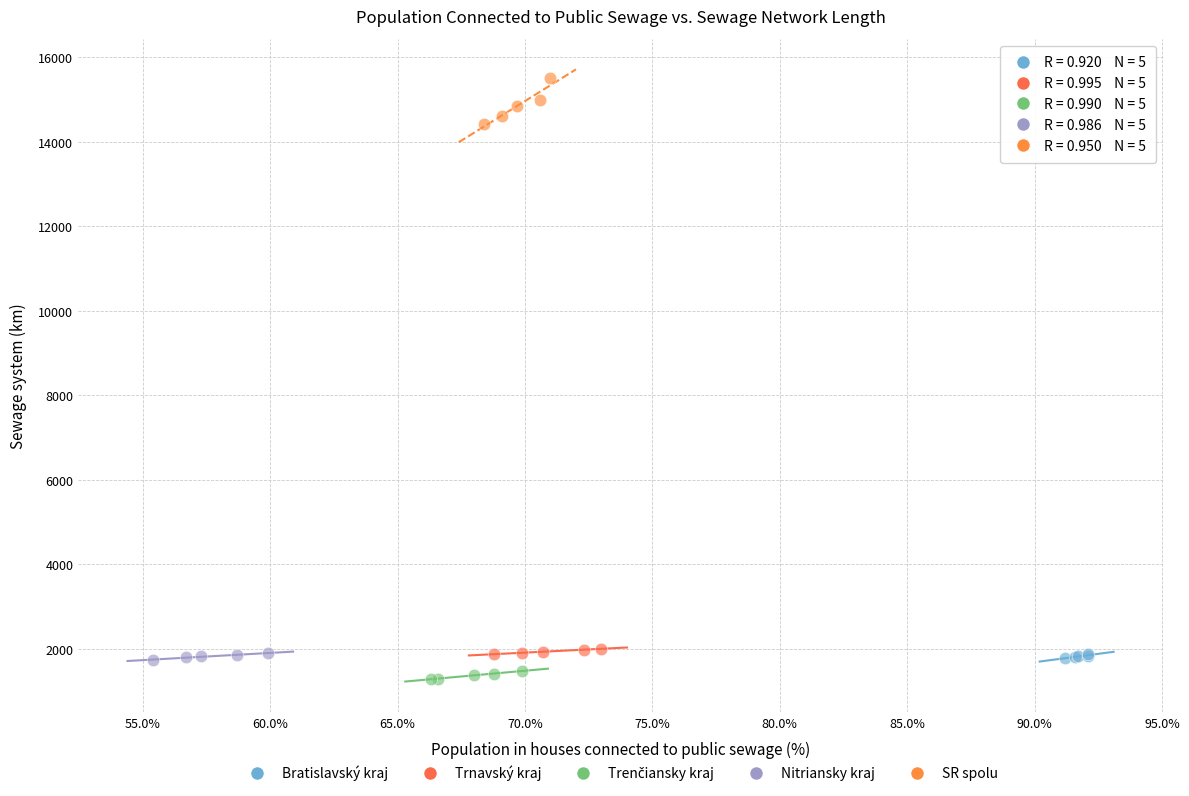

Which series contains the highest Y value?

SR spolu